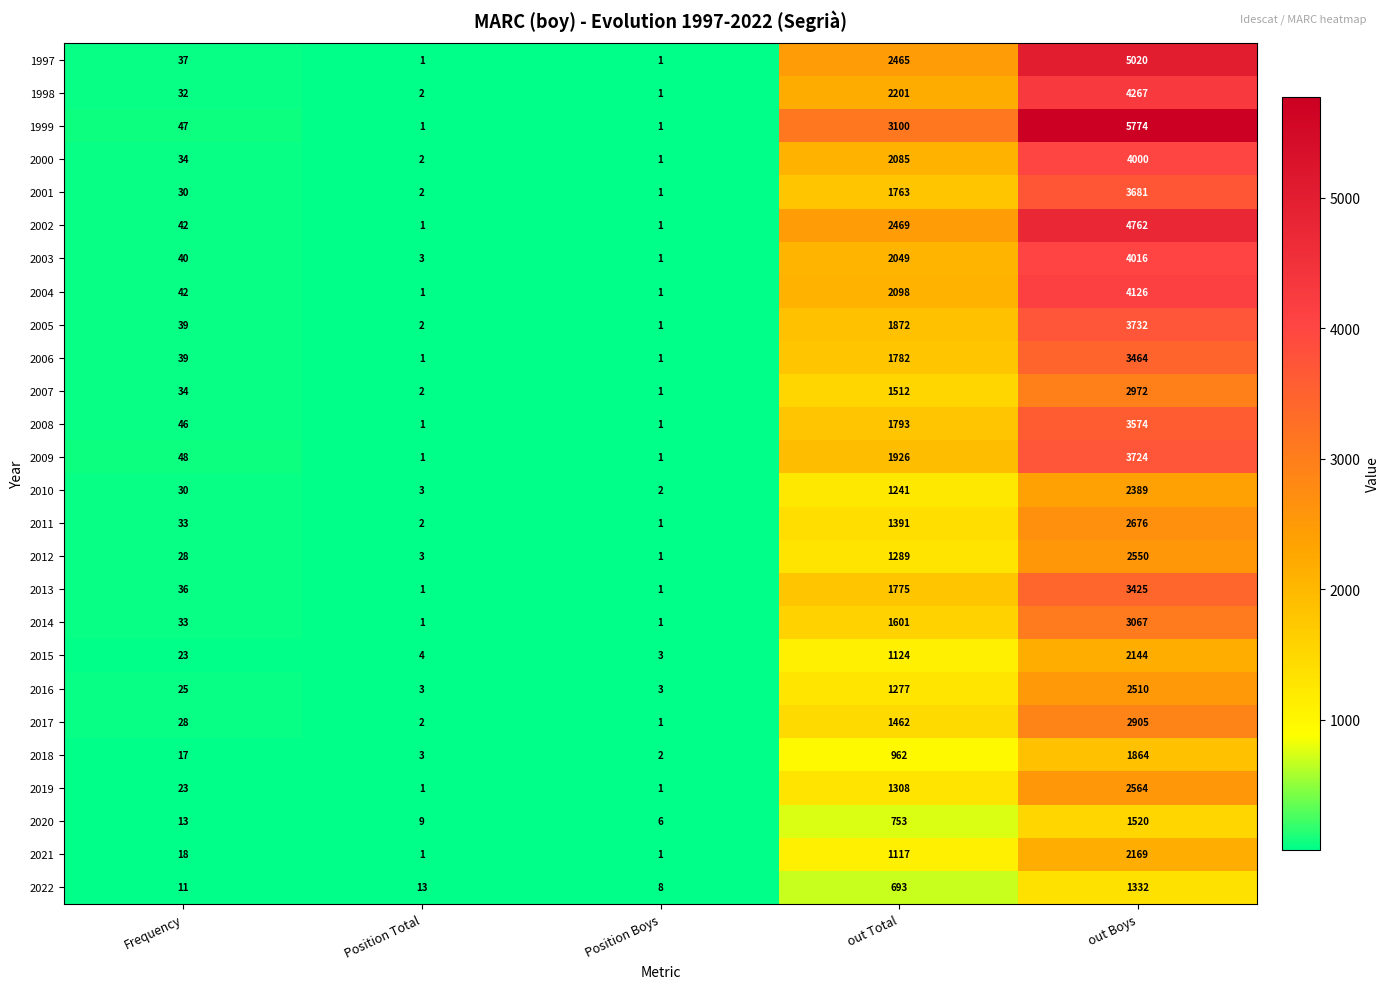

What is the difference between the maximum and minimum values in the 2001 series?

3680